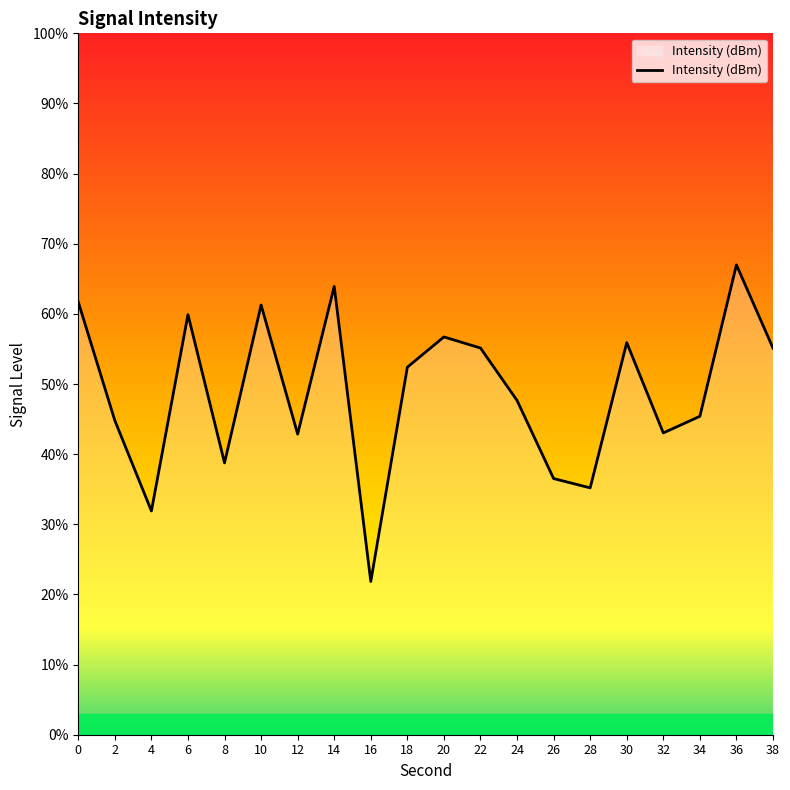

What is the difference between the second highest and second lowest values?

32.0